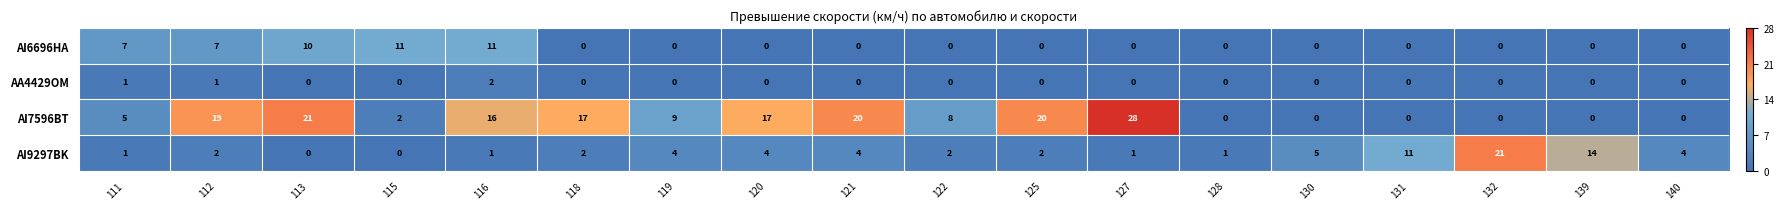

At which category is the sum across all series the highest?

113